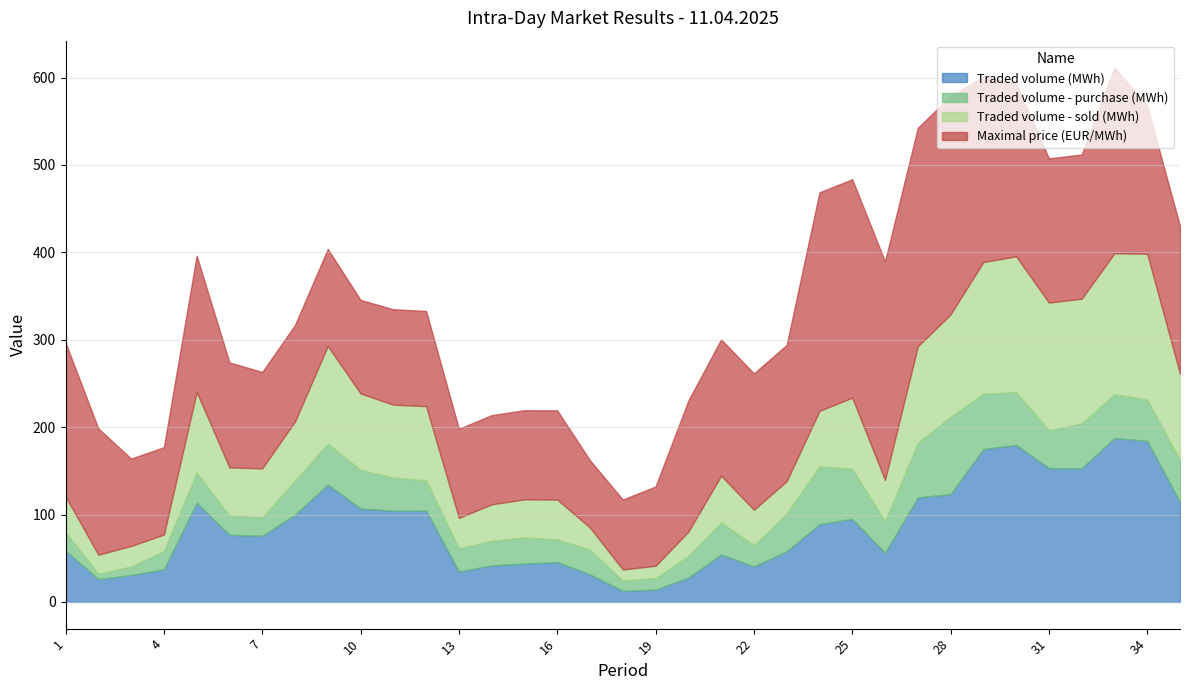

What is the smallest value displayed?

6.2